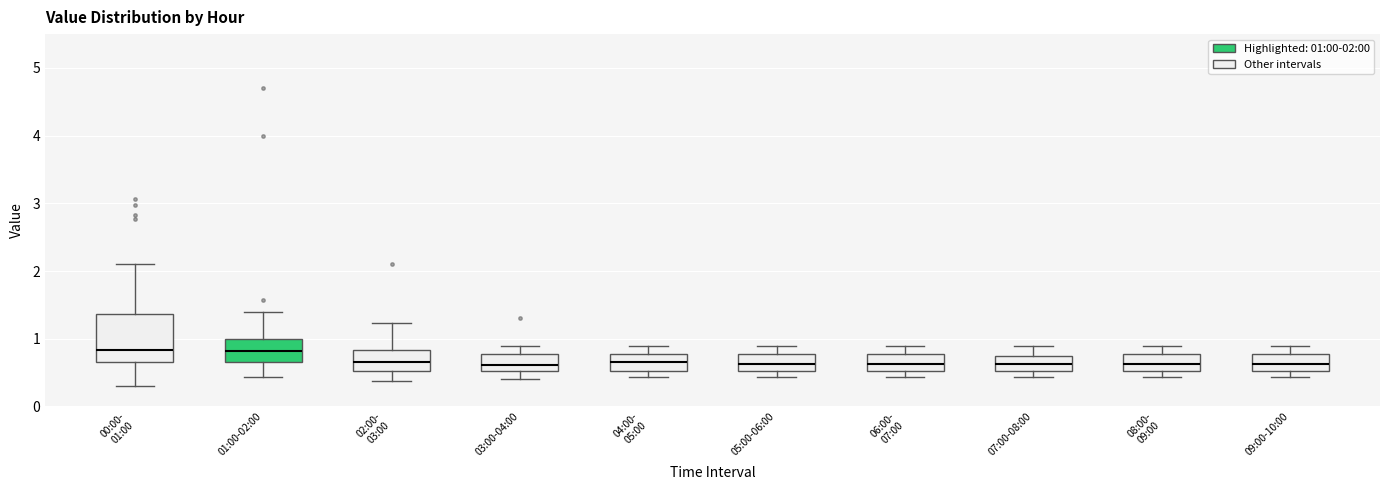

Where is the lower edge of the box for 07:00-08:00 on the y-axis? The values are not printed on the chart, so give them approximately, as read against the axis.

0.5